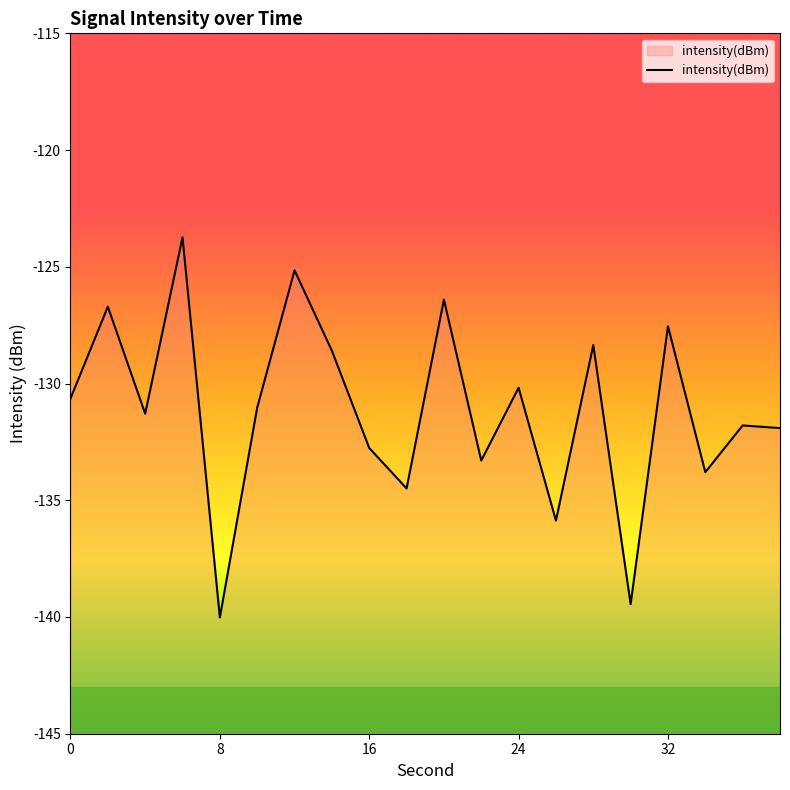

The chart shows a value of -132.8 at 16. True or false?

True